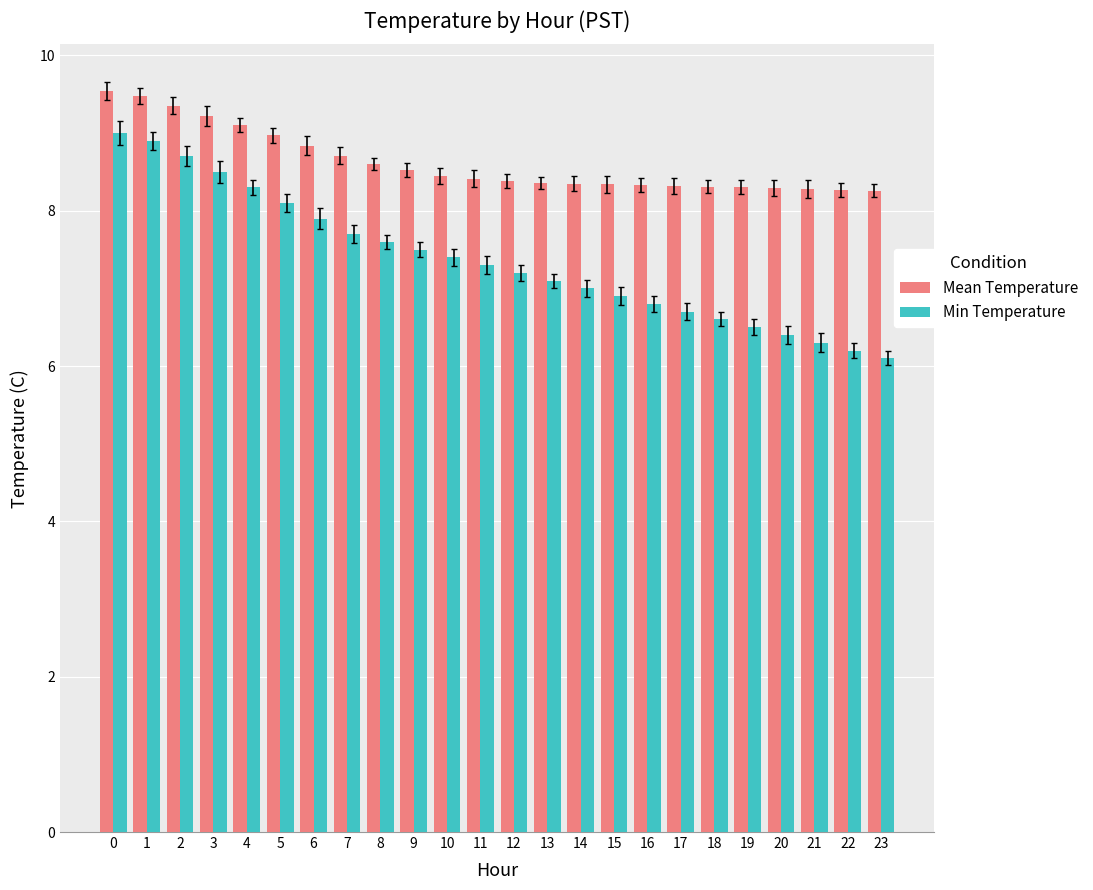

Which series has the largest total across all categories?

Mean Temperature